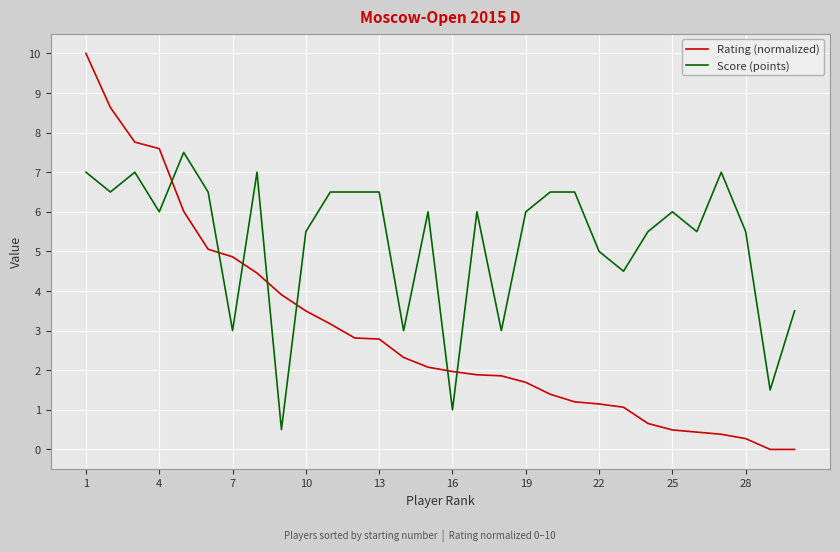

How many series are shown in this chart?

2